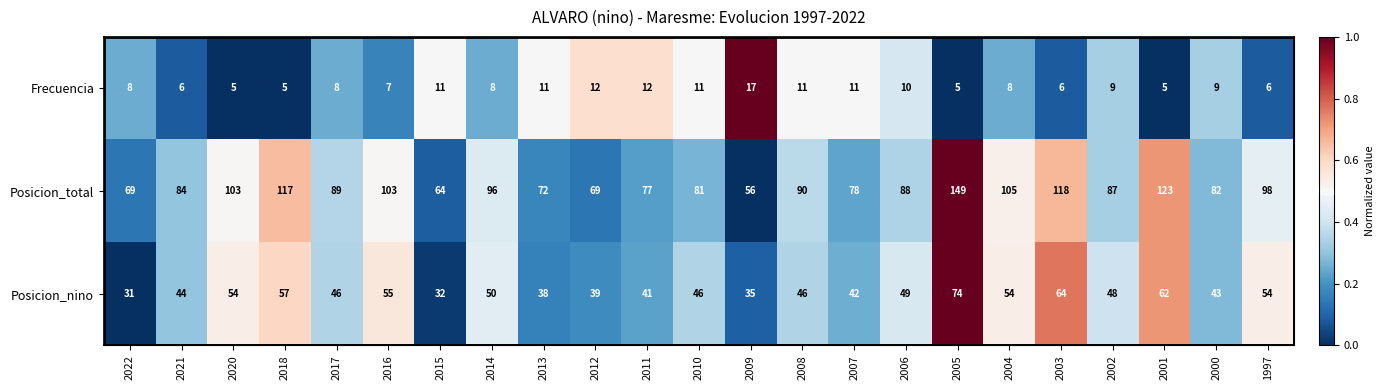

What is the spread (max minus min) of values at 2021?

0.2